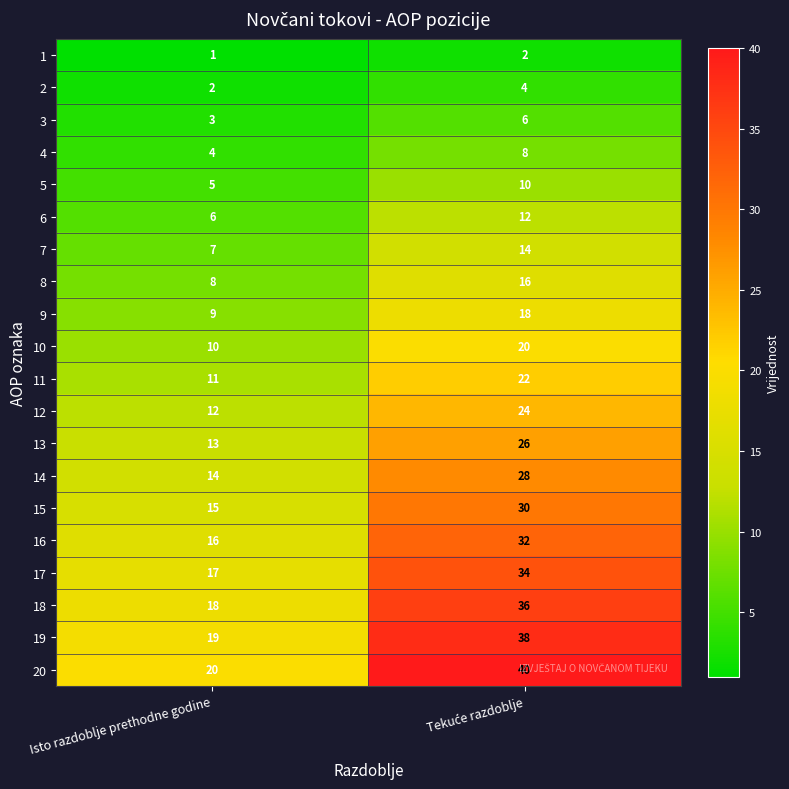

Which has a higher value, Tekuće razdoblje or Isto razdoblje prethodne godine?

Tekuće razdoblje